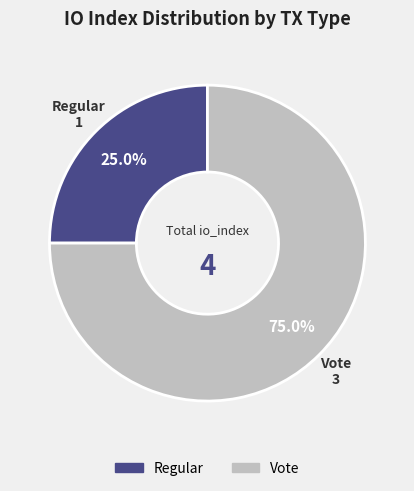

Does Vote account for over 50% of the chart?

Yes